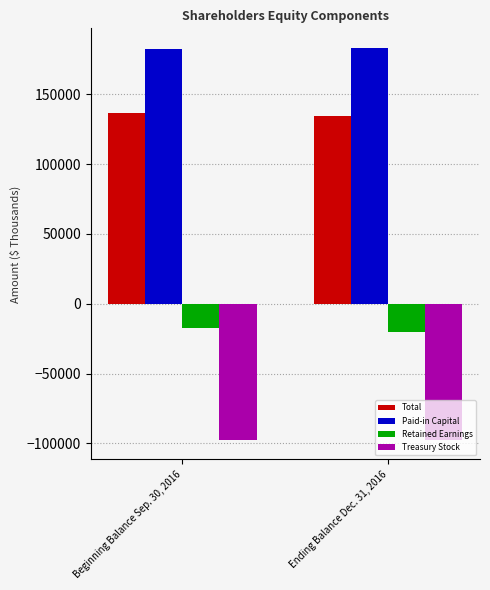

What is the maximum value shown in the chart?

183161